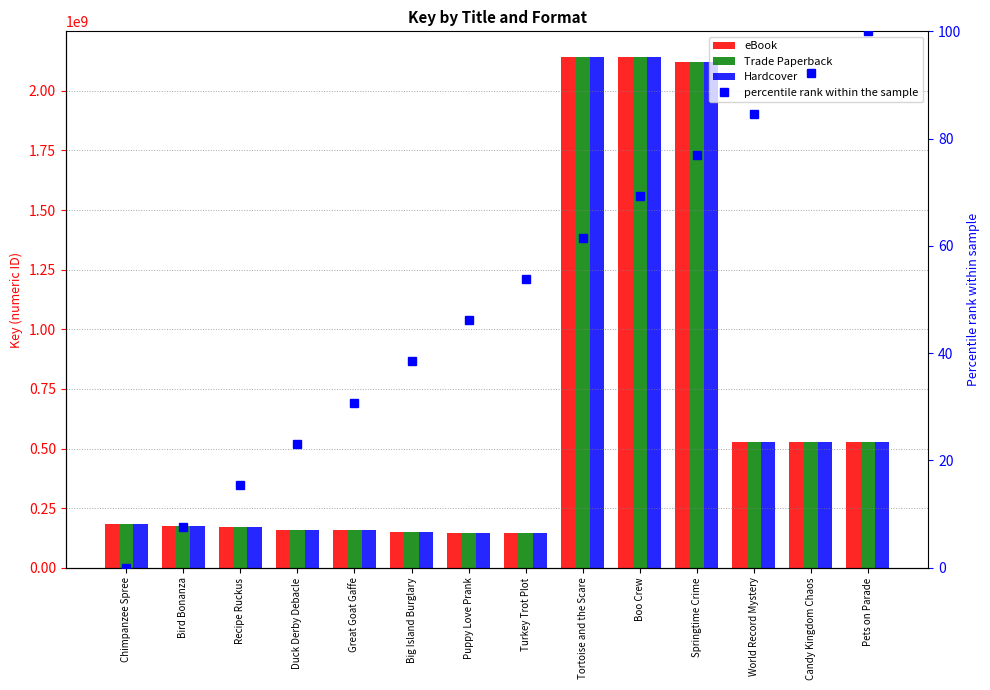

What is the spread (max minus min) of values at Springtime Crime?

2119794492.1